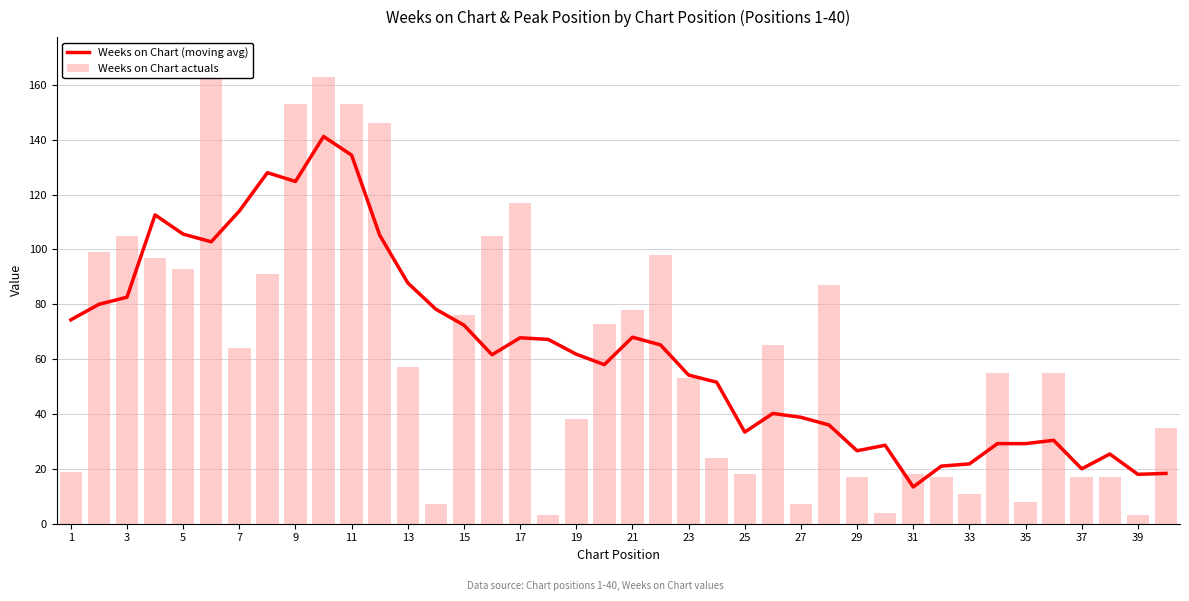

Where does the Weeks on Chart (moving avg) series first go above 61?

1